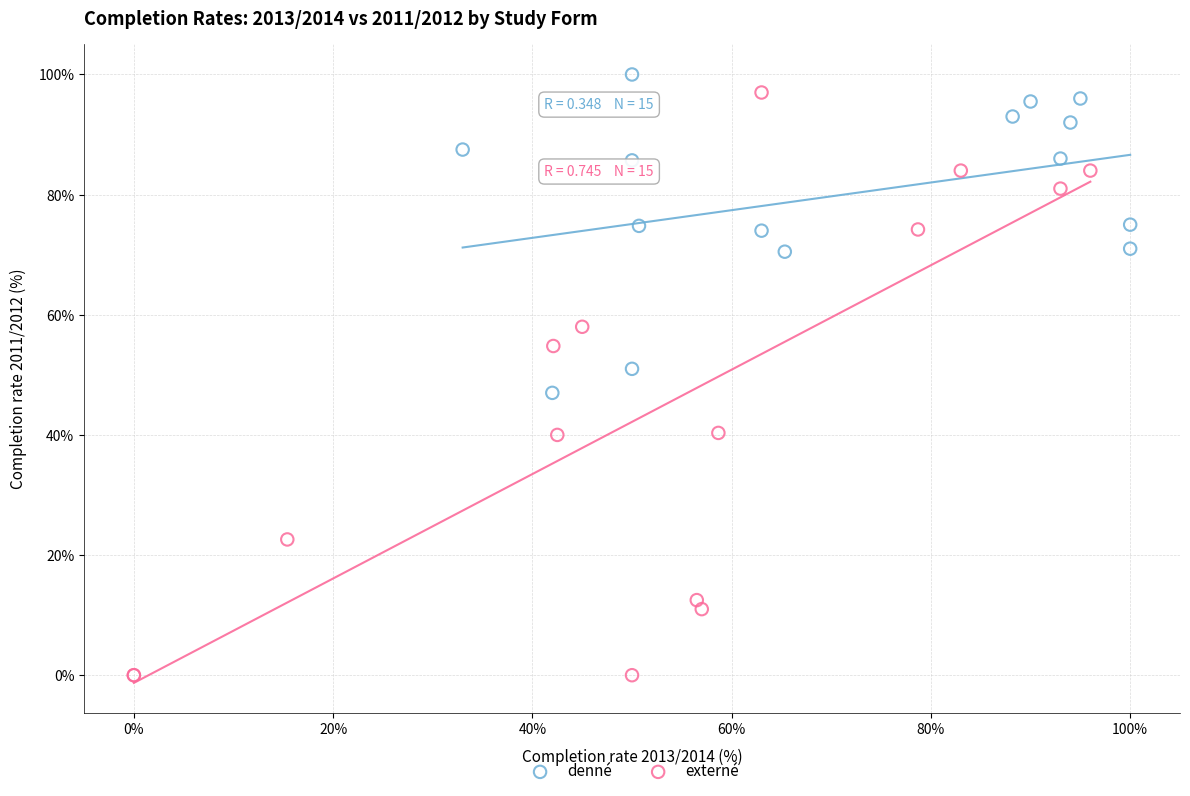

Which series has the widest spread of Y values?

externé